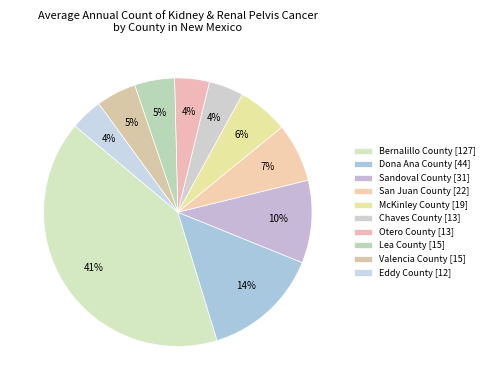

How many segments does this pie chart have?

10